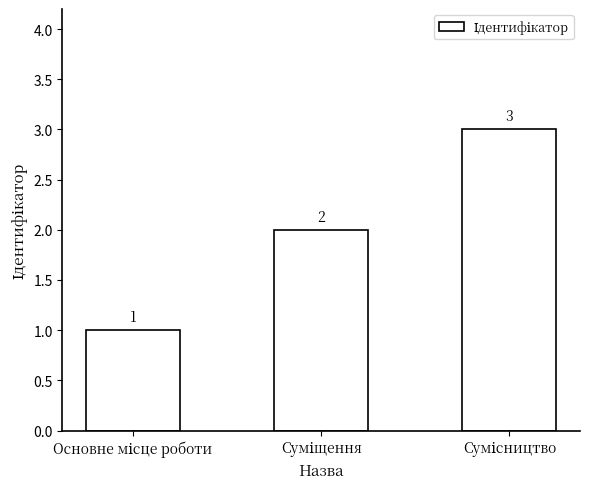

What is the value of the 2nd bar from the left?

2